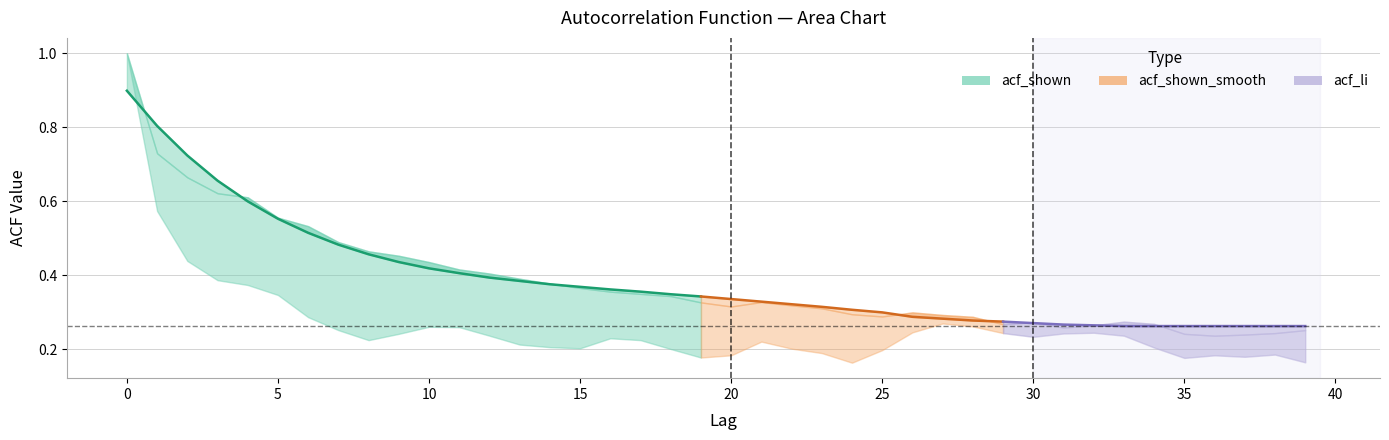

True or false: acf_shown has more than 2 interior local peaks.

True